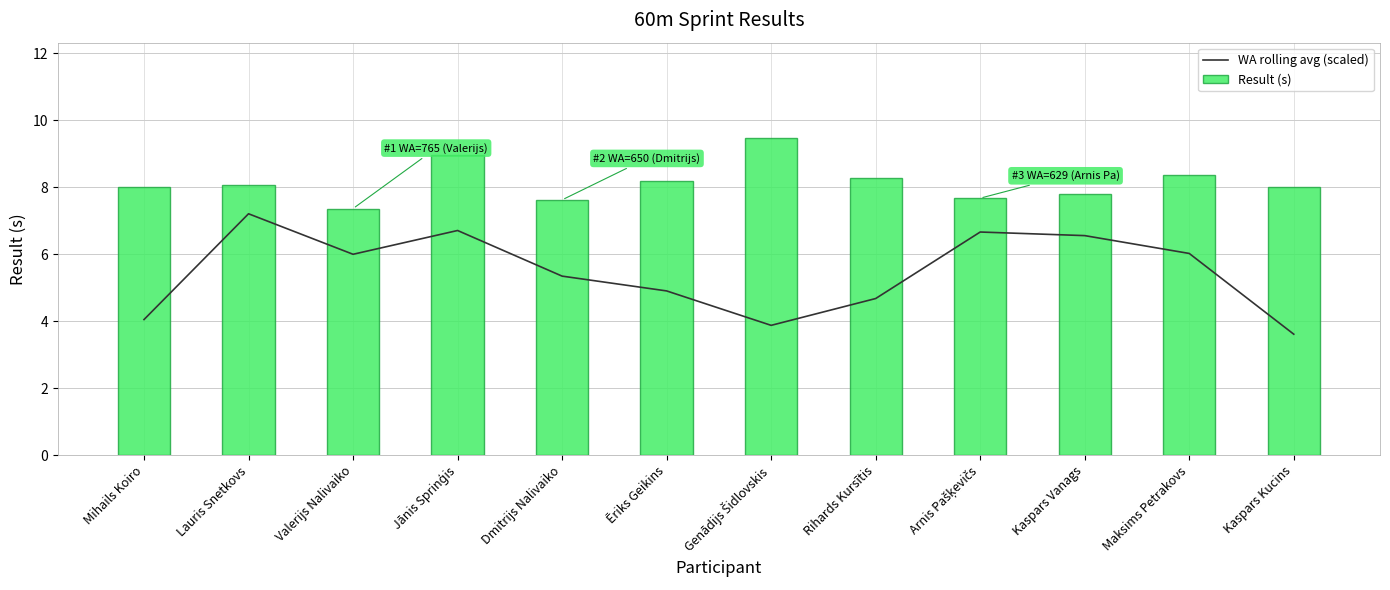

Reading left to right, transcribe all the data shown in this chart.

WA rolling avg (scaled): 4.0	7.2	6.0	6.7	5.3	4.9	3.9	4.7	6.7	6.6	6.0	3.6
Result (s): 8.0	8.1	7.4	8.9	7.6	8.2	9.5	8.3	7.7	7.8	8.4	8.0